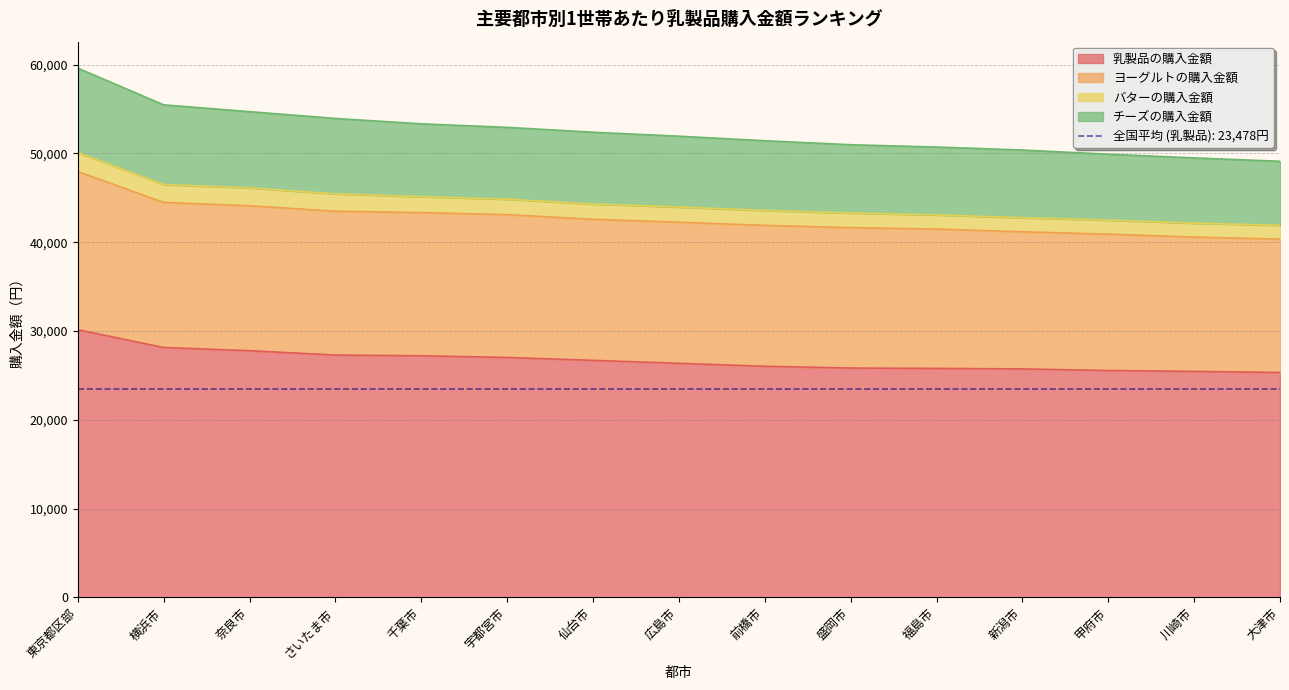

True or false: チーズの購入金額 has a value of 59610 at 東京都区部.

True